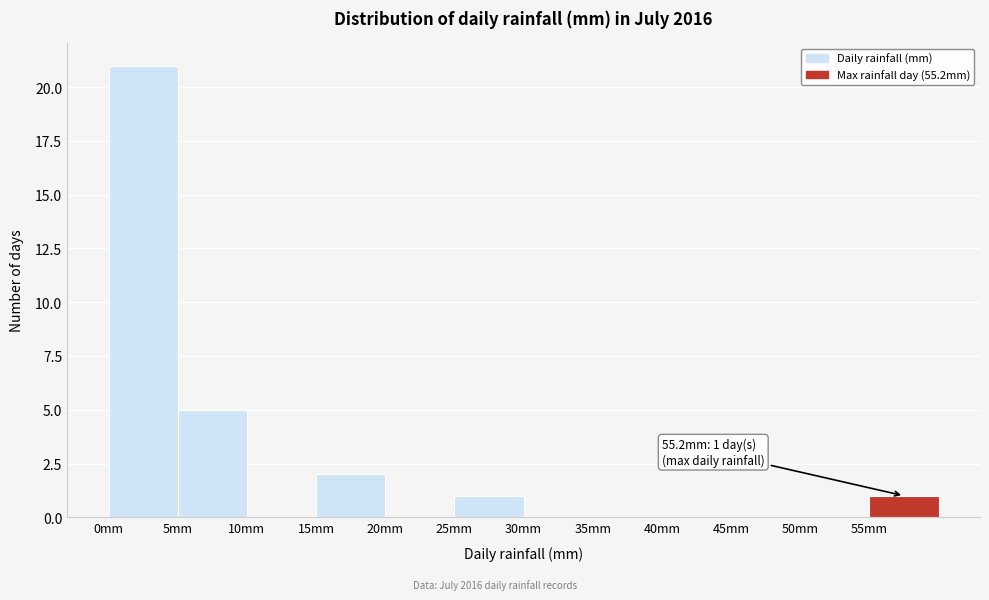

Over which range of the x-axis is the bar tallest?

0 to 5